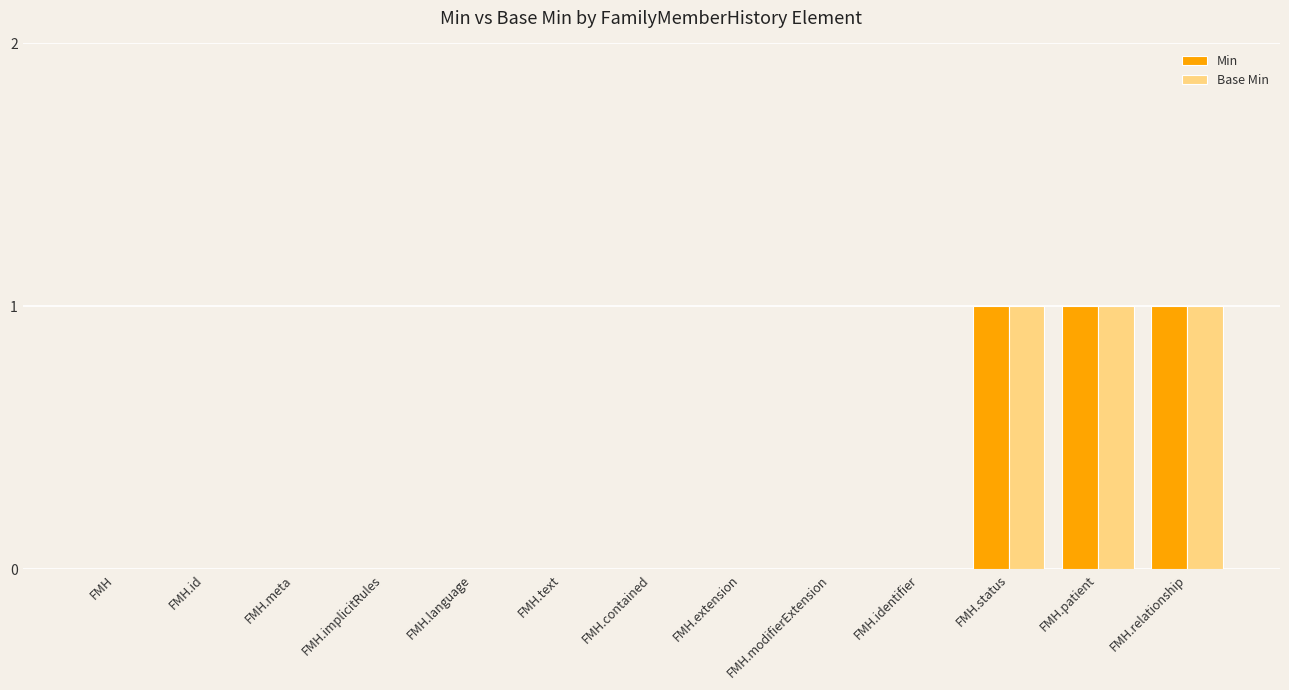

What is the sum of all Base Min values?

3